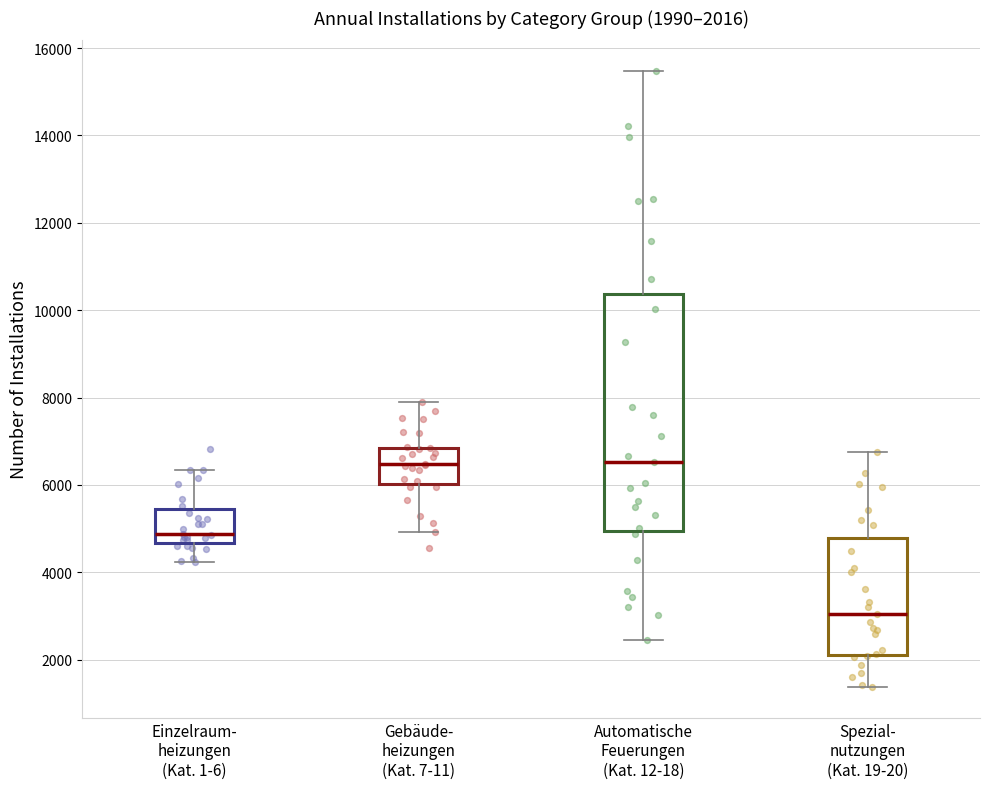

Which box is the tallest, from its lower edge to its upper edge?

Automatische Feuerungen (Kat. 12-18)